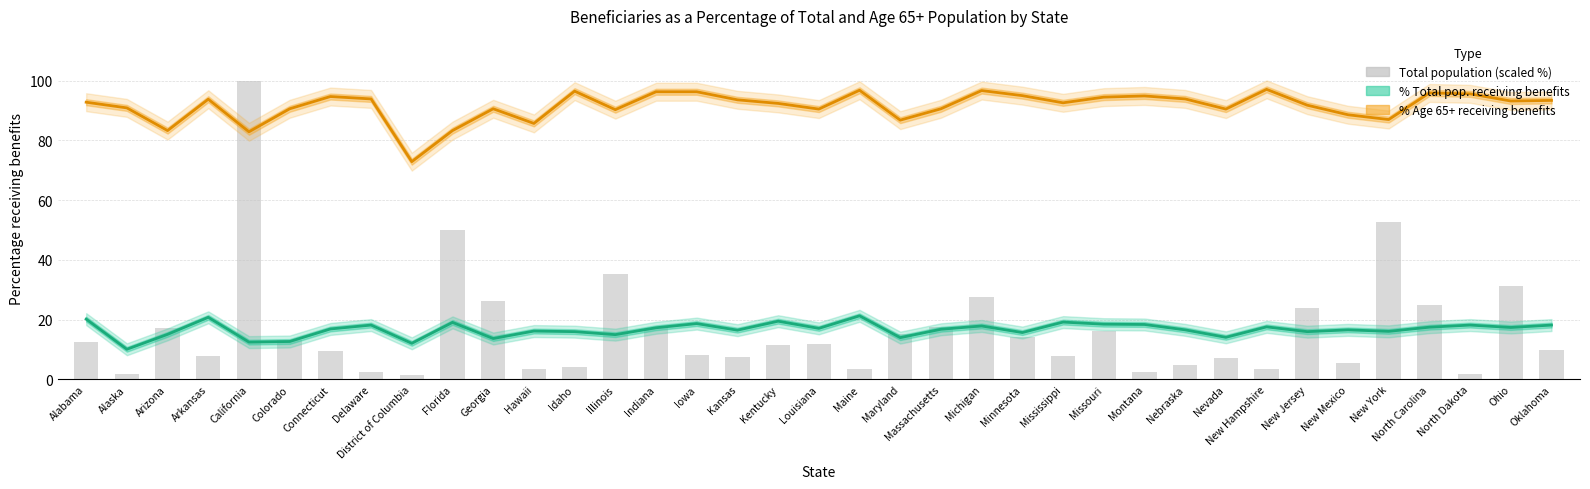

At which category is the sum across all series the highest?

California